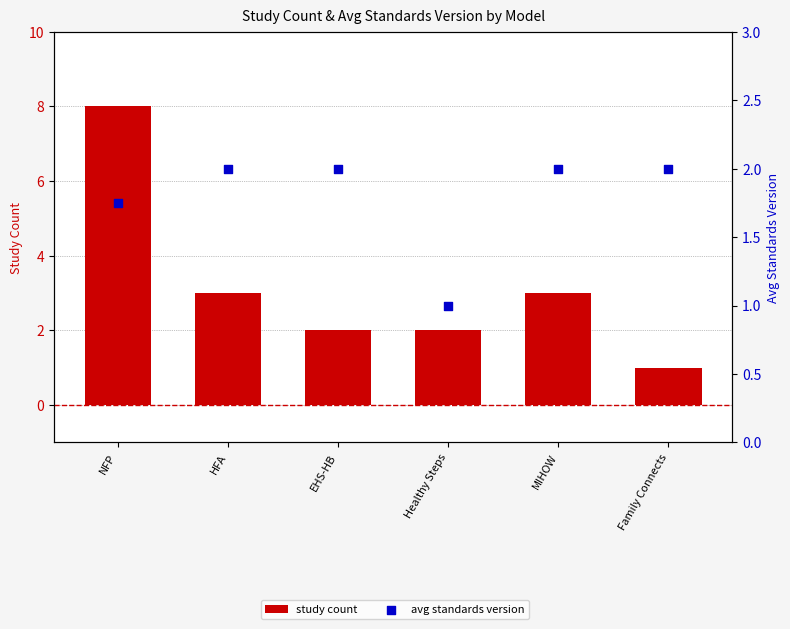

Which series reaches the minimum Y coordinate?

study count